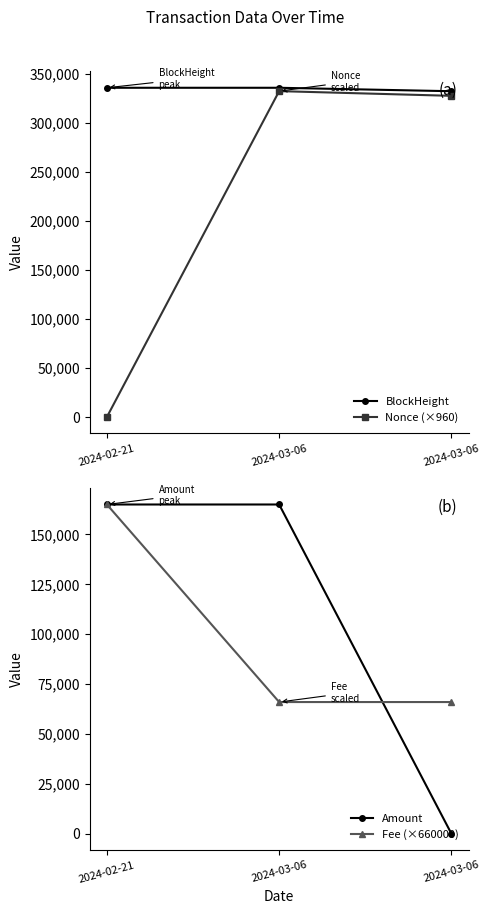

List the labels in order of Amount value, smallest first.

2024-03-06, 2024-03-06, 2024-02-21